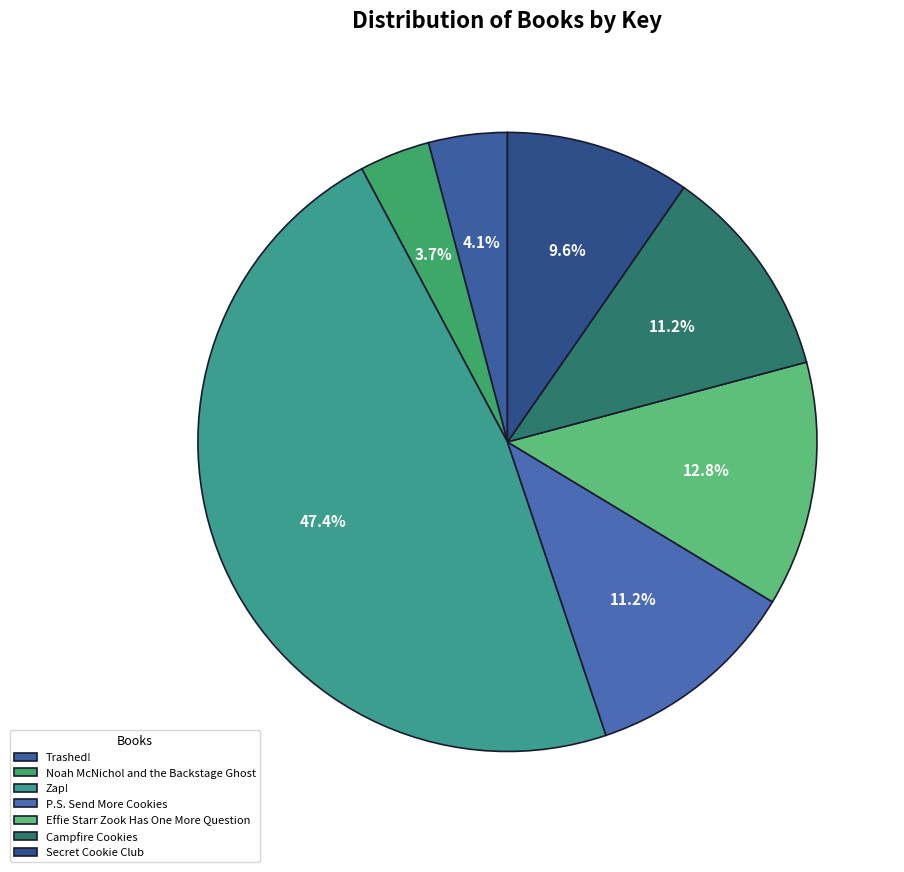

What is the smallest slice in the pie chart?

Noah McNichol and the Backstage Ghost